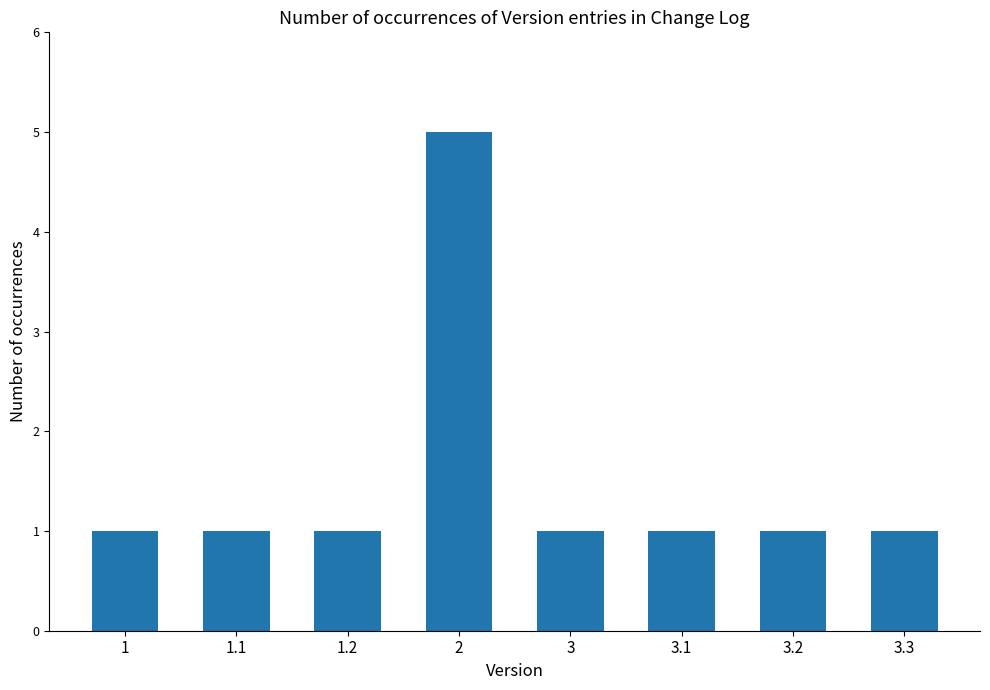

Count the number of data series in this chart.

1